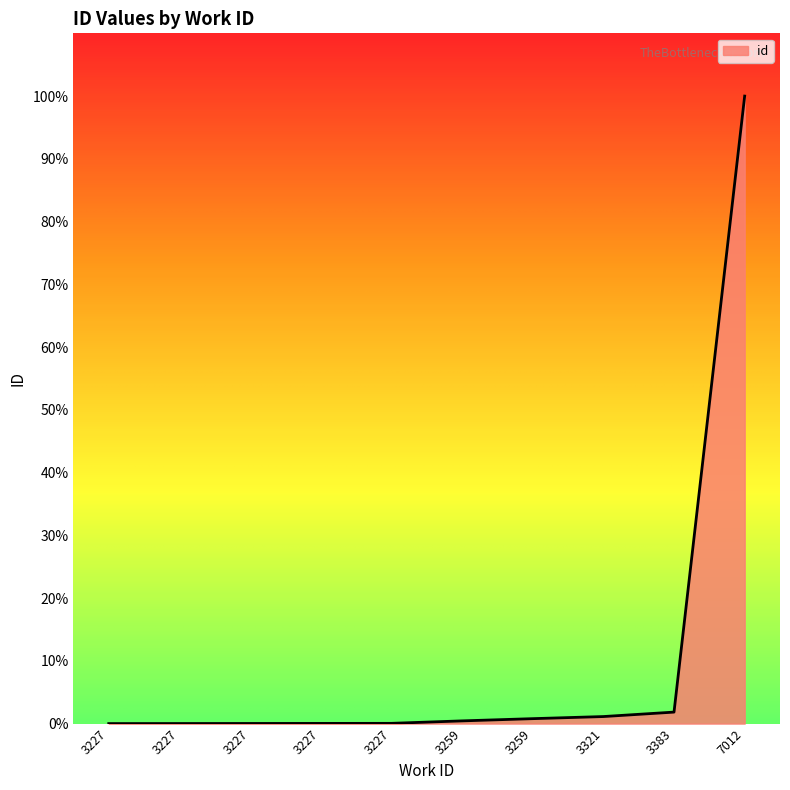

What is the difference between the maximum and minimum values?

100.0